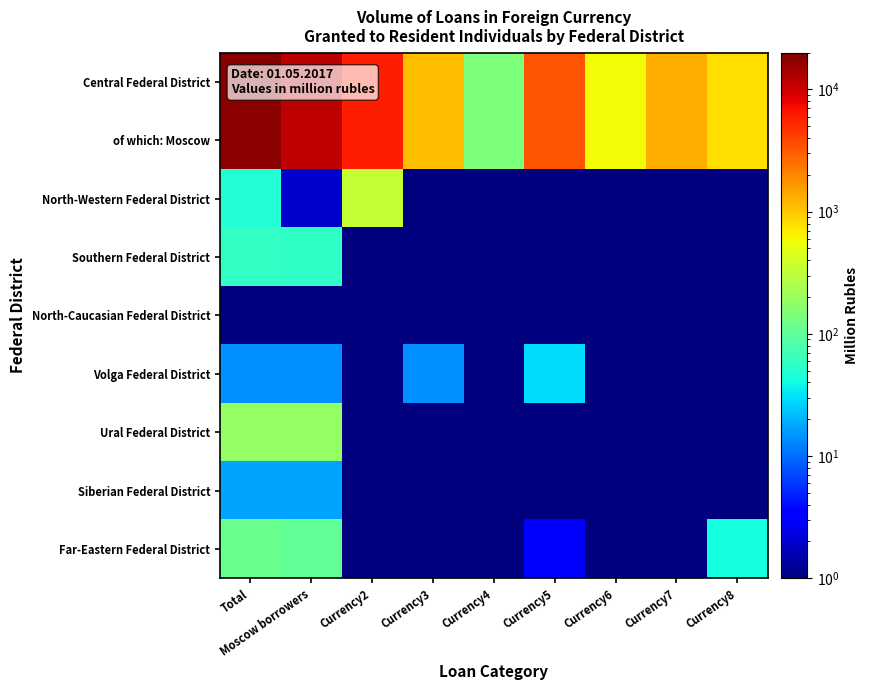

Reading right to left, transcribe all the data shown in this chart.

Central Federal District: Currency8=796.0	Currency7=1314.0	Currency6=574.0	Currency5=3358.0	Currency4=144.0	Currency3=1128.0	Currency2=6022.0	Moscow borrowers=11926.0	Total=17857.0
of which: Moscow: Currency8=796.0	Currency7=1314.0	Currency6=574.0	Currency5=3358.0	Currency4=144.0	Currency3=1128.0	Currency2=6022.0	Moscow borrowers=11399.0	Total=17326.0
North-Western Federal District: Currency8=0.5	Currency7=0.5	Currency6=0.5	Currency5=0.5	Currency4=0.5	Currency3=0.5	Currency2=344.0	Moscow borrowers=2.0	Total=49.0
Southern Federal District: Currency8=0.5	Currency7=0.5	Currency6=0.5	Currency5=0.5	Currency4=0.5	Currency3=1.0	Currency2=0.5	Moscow borrowers=56.0	Total=59.0
North-Caucasian Federal District: Currency8=0.5	Currency7=0.5	Currency6=0.5	Currency5=0.5	Currency4=0.5	Currency3=0.5	Currency2=0.5	Moscow borrowers=0.5	Total=0.5
Volga Federal District: Currency8=0.5	Currency7=0.5	Currency6=0.5	Currency5=30.0	Currency4=0.5	Currency3=14.0	Currency2=0.5	Moscow borrowers=14.0	Total=14.0
Ural Federal District: Currency8=0.5	Currency7=0.5	Currency6=1.0	Currency5=0.5	Currency4=0.5	Currency3=0.5	Currency2=0.5	Moscow borrowers=189.0	Total=189.0
Siberian Federal District: Currency8=0.5	Currency7=0.5	Currency6=0.5	Currency5=0.5	Currency4=0.5	Currency3=0.5	Currency2=0.5	Moscow borrowers=17.0	Total=17.0
Far-Eastern Federal District: Currency8=42.0	Currency7=1.0	Currency6=0.5	Currency5=3.0	Currency4=0.5	Currency3=0.5	Currency2=0.5	Moscow borrowers=100.0	Total=116.0